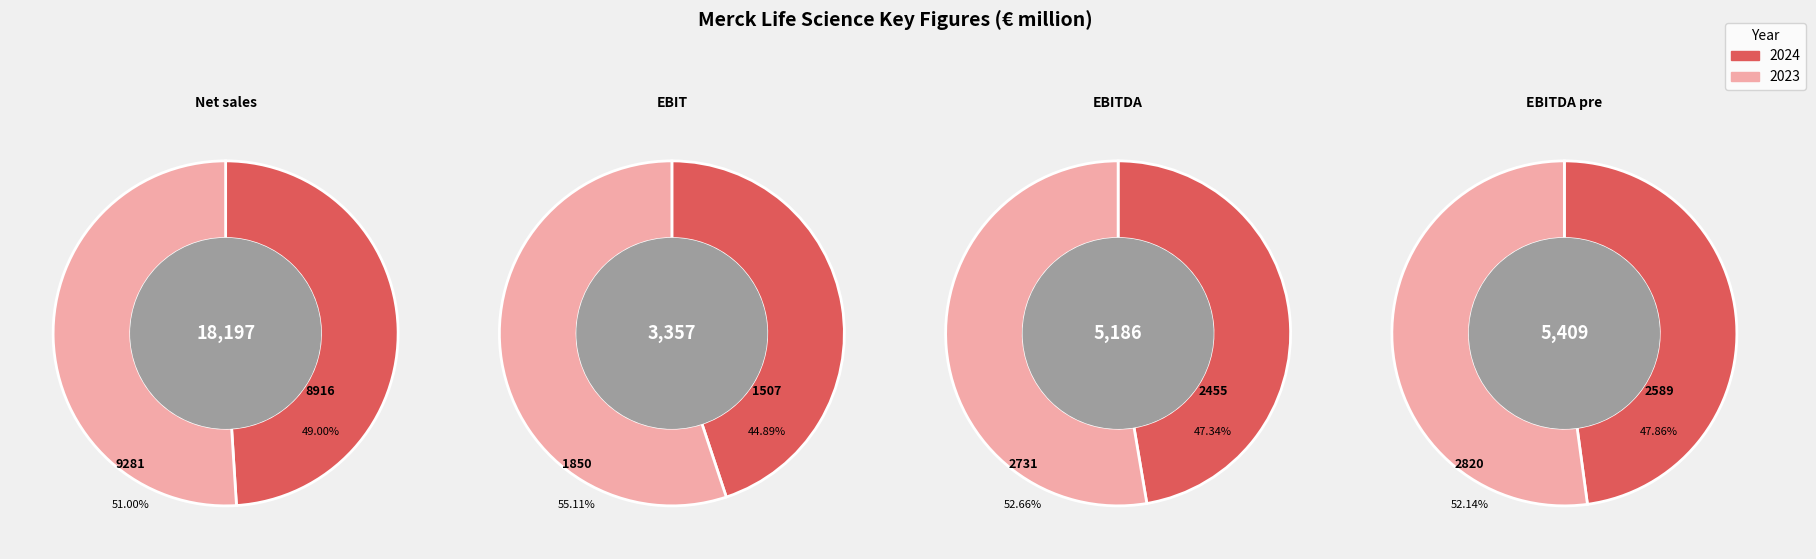

What is the smallest slice in the pie chart?

2024